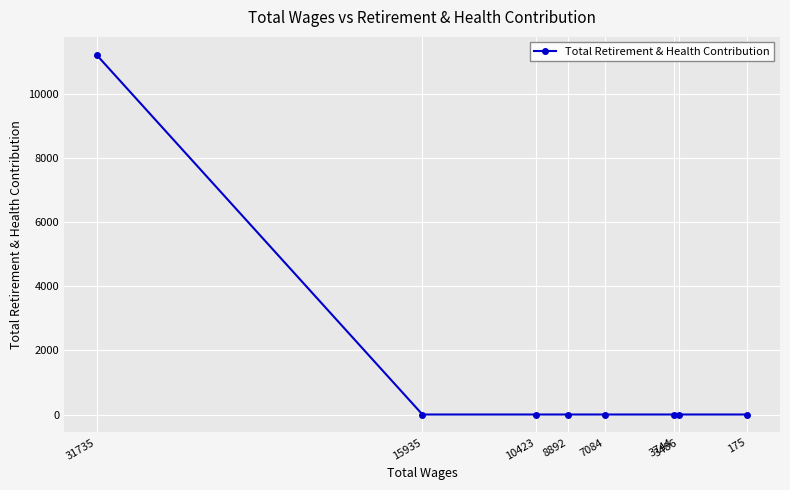

What is the greatest value displayed?

11211